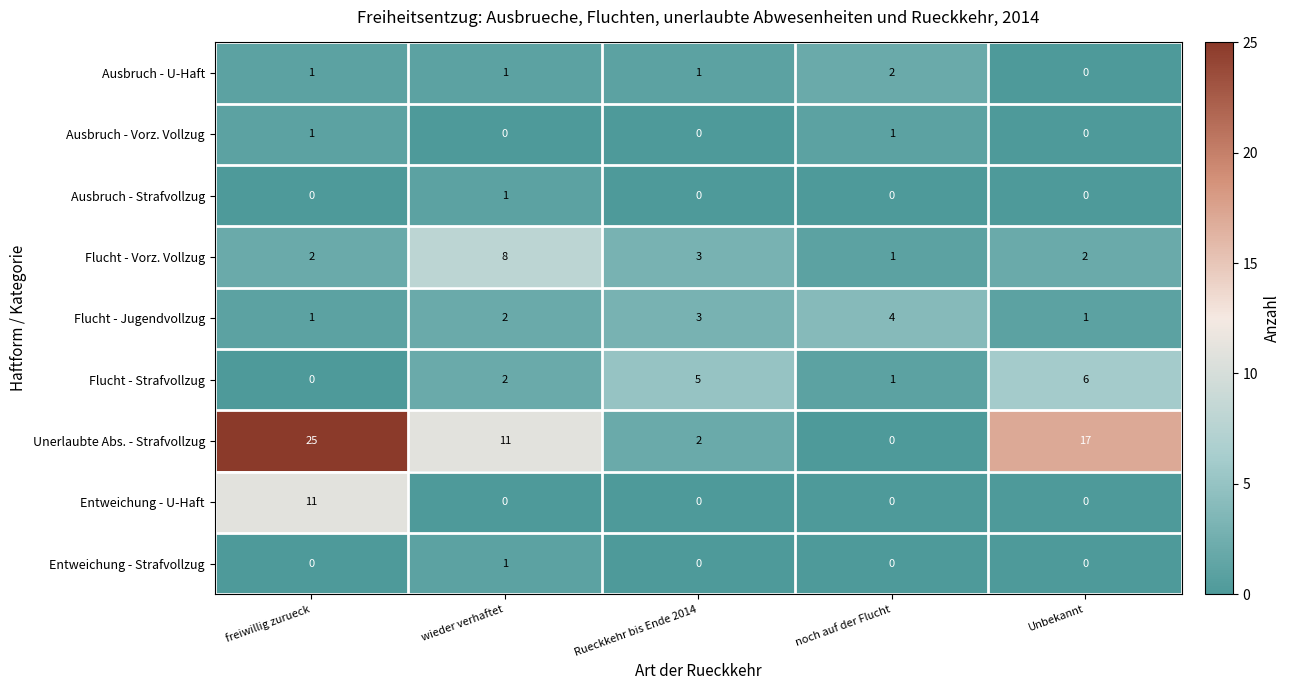

What is the sum of all Unerlaubte Abs. - Strafvollzug values?

55